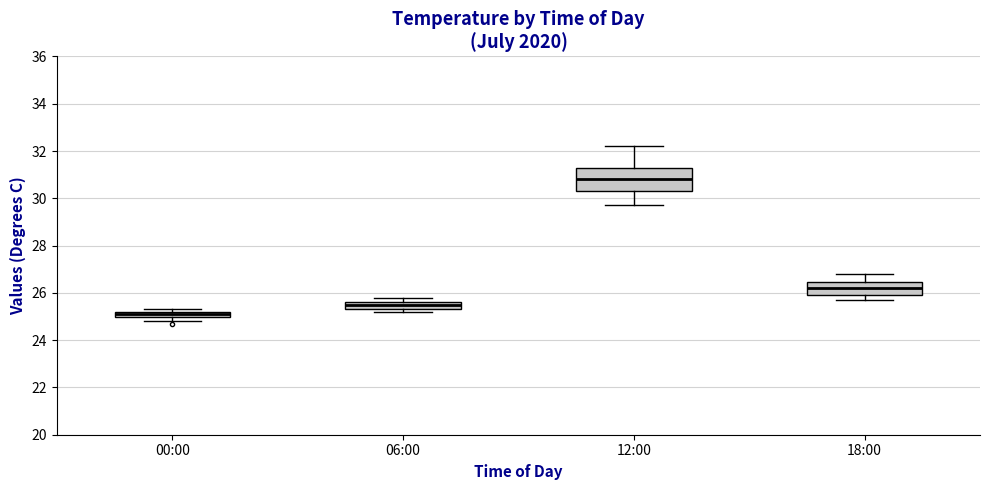

Where is the upper edge of the box for 06:00 on the y-axis? The values are not printed on the chart, so give them approximately, as read against the axis.

25.6